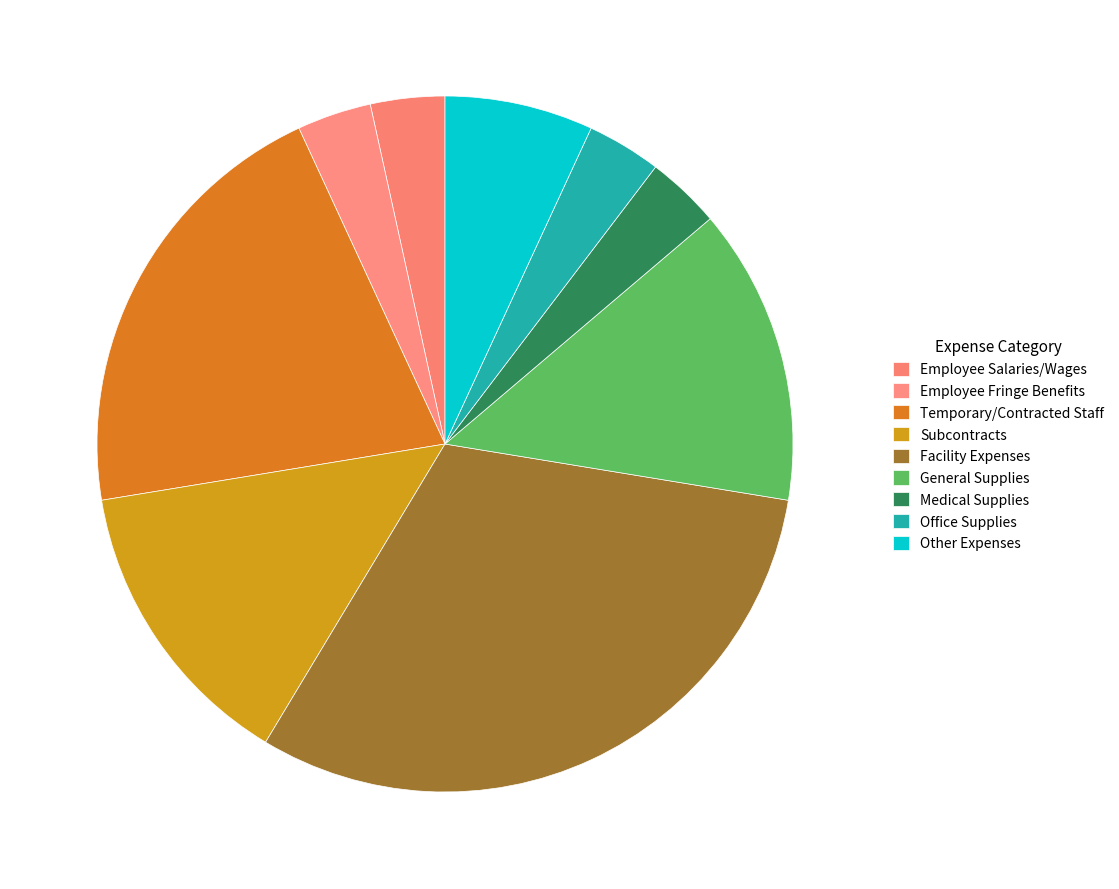

Which has a higher value, Office Supplies or General Supplies?

General Supplies